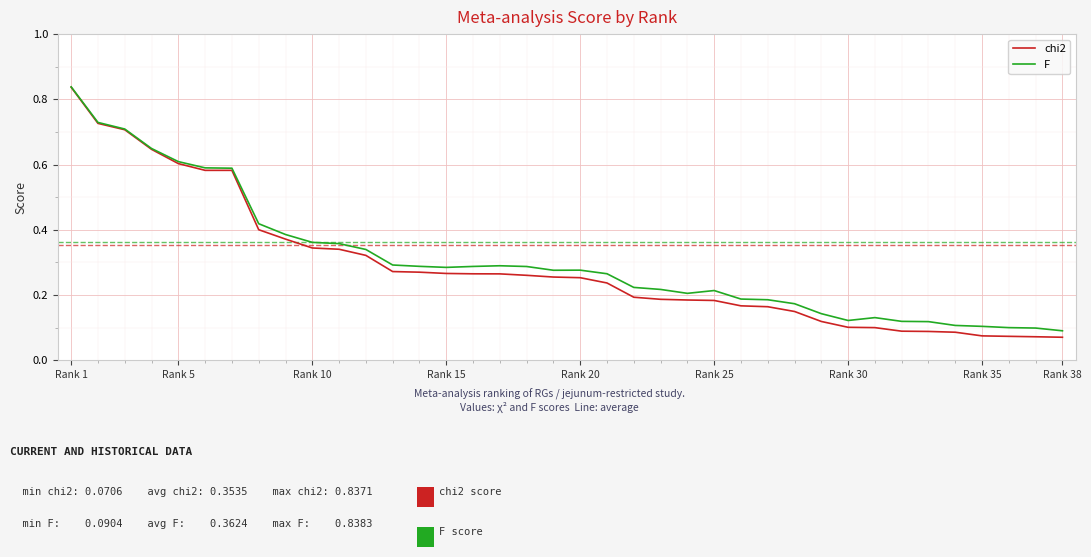

What is the sum of all F values?

11.7